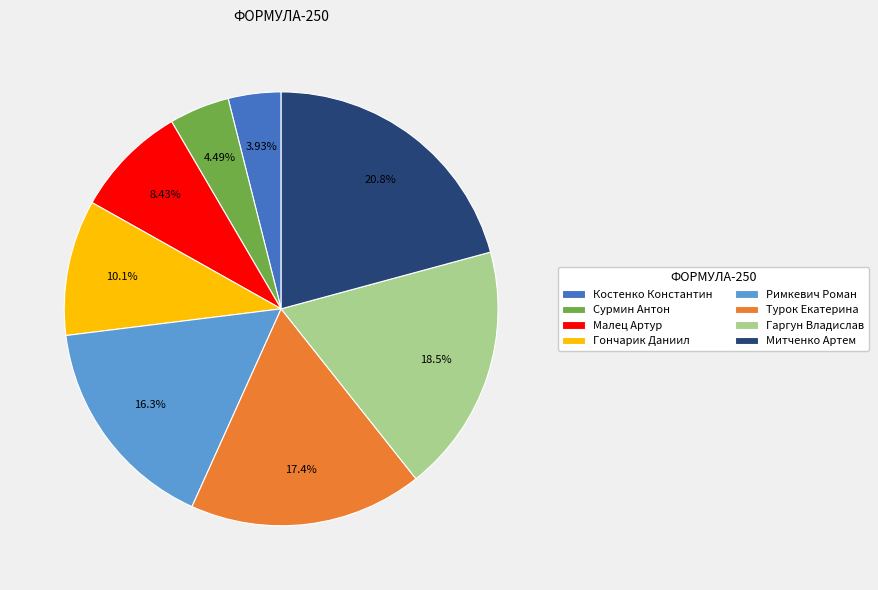

True or false: Малец Артур accounts for 1% of the total.

False